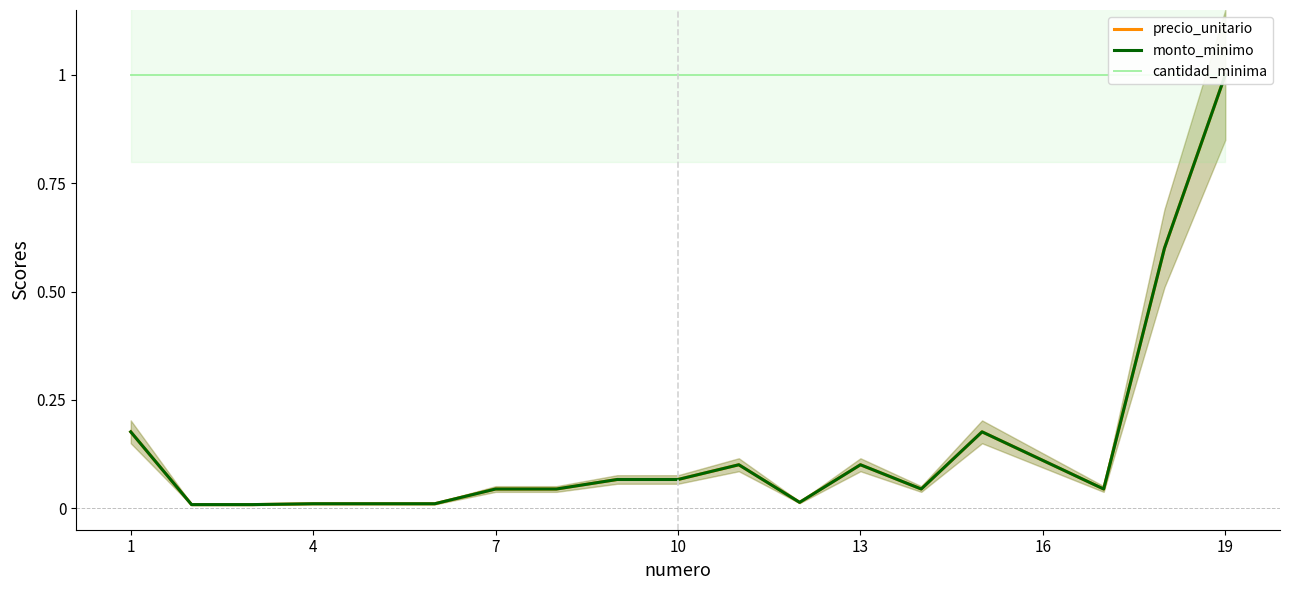

How many interior local valleys does the monto_minimo series have?

3